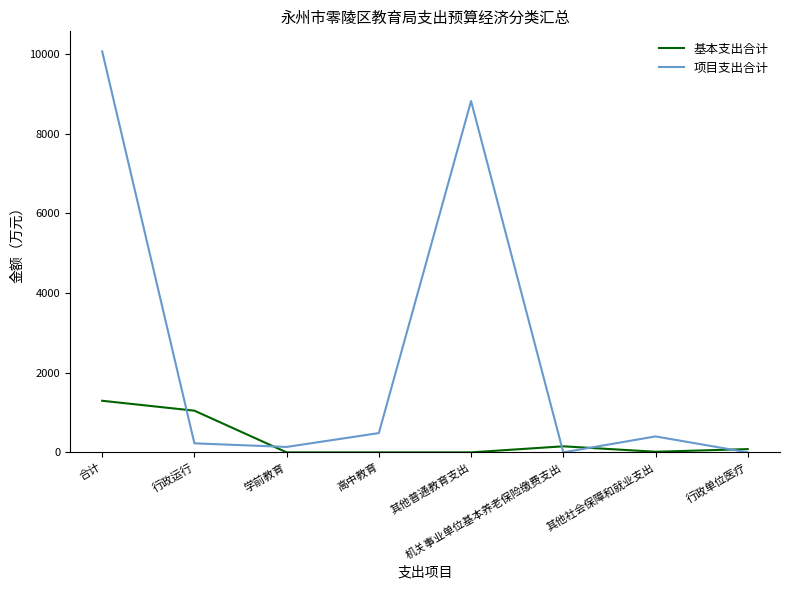

Is it true that 项目支出合计 equals 0.0 at 机关事业单位基本养老保险缴费支出?

True